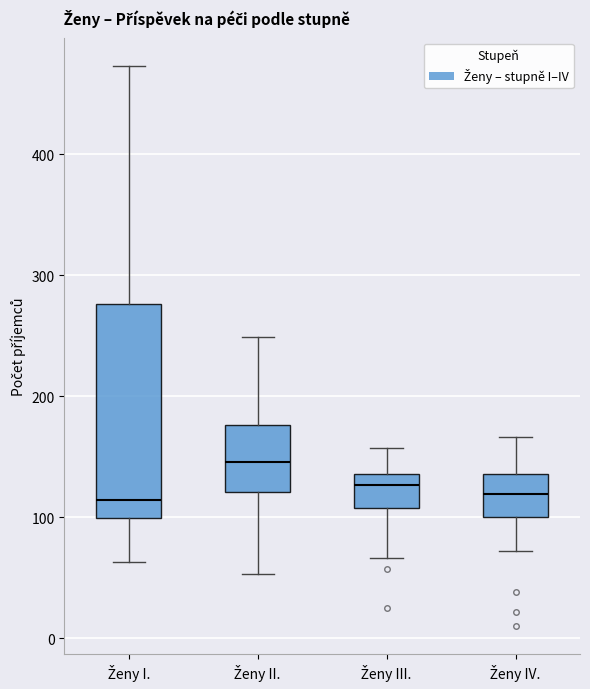

Where is the upper edge of the box for Ženy II. on the y-axis? The values are not printed on the chart, so give them approximately, as read against the axis.

180